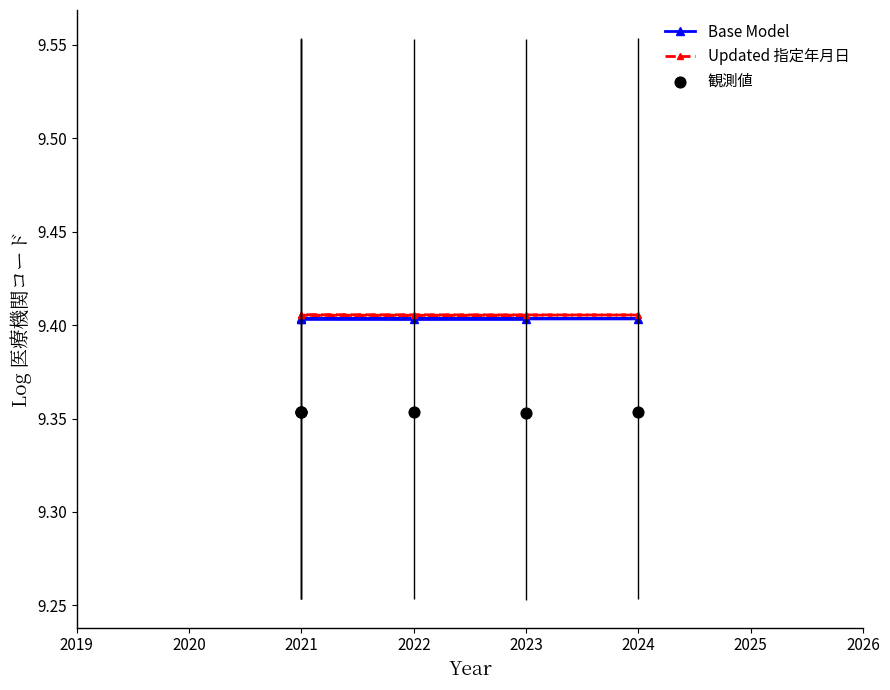

What are all the series names shown in the legend?

Base Model, Updated 指定年月日, 観測値